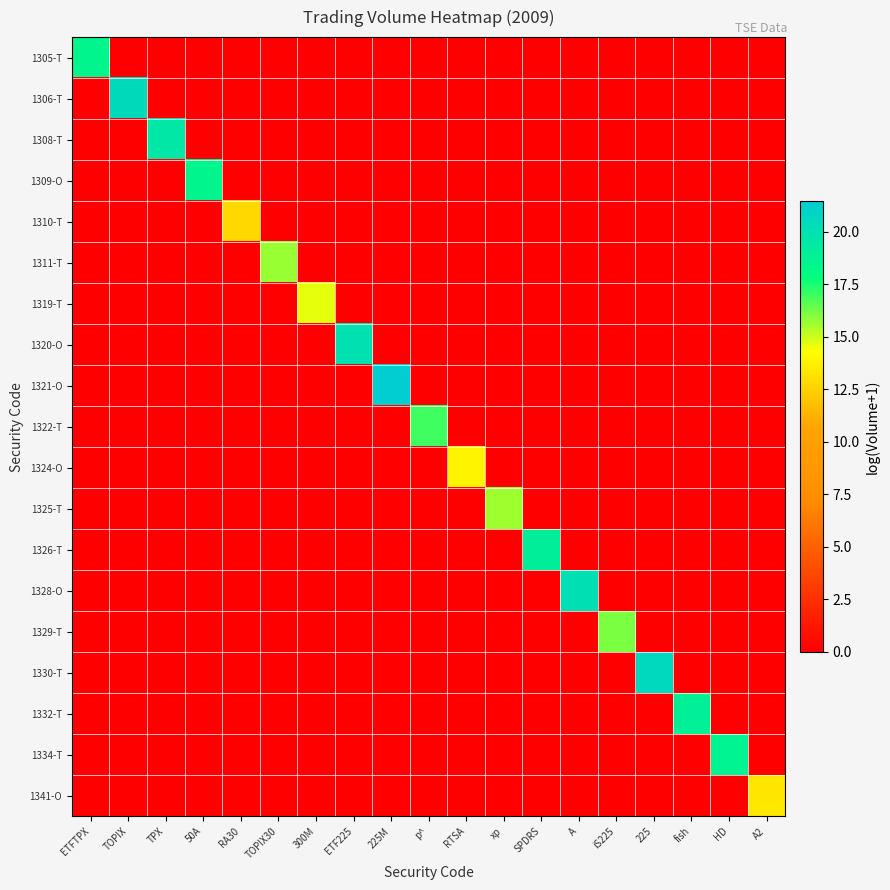

Reading right to left, list all the values displayed in this chart.

1305-T: A2=0.0	HD=0.0	fish=0.0	225=0.0	iS225=0.0	A=0.0	SPDRS=0.0	xp=0.0	RTSA=0.0	p^=0.0	225M=0.0	ETF225=0.0	300M=0.0	TOPIX30=0.0	RA30=0.0	50A=0.0	TPX=0.0	TOPIX=0.0	ETFTPX=18.5
1306-T: A2=0.0	HD=0.0	fish=0.0	225=0.0	iS225=0.0	A=0.0	SPDRS=0.0	xp=0.0	RTSA=0.0	p^=0.0	225M=0.0	ETF225=0.0	300M=0.0	TOPIX30=0.0	RA30=0.0	50A=0.0	TPX=0.0	TOPIX=20.5	ETFTPX=0.0
1308-T: A2=0.0	HD=0.0	fish=0.0	225=0.0	iS225=0.0	A=0.0	SPDRS=0.0	xp=0.0	RTSA=0.0	p^=0.0	225M=0.0	ETF225=0.0	300M=0.0	TOPIX30=0.0	RA30=0.0	50A=0.0	TPX=19.6	TOPIX=0.0	ETFTPX=0.0
1309-O: A2=0.0	HD=0.0	fish=0.0	225=0.0	iS225=0.0	A=0.0	SPDRS=0.0	xp=0.0	RTSA=0.0	p^=0.0	225M=0.0	ETF225=0.0	300M=0.0	TOPIX30=0.0	RA30=0.0	50A=18.5	TPX=0.0	TOPIX=0.0	ETFTPX=0.0
1310-T: A2=0.0	HD=0.0	fish=0.0	225=0.0	iS225=0.0	A=0.0	SPDRS=0.0	xp=0.0	RTSA=0.0	p^=0.0	225M=0.0	ETF225=0.0	300M=0.0	TOPIX30=0.0	RA30=12.8	50A=0.0	TPX=0.0	TOPIX=0.0	ETFTPX=0.0
1311-T: A2=0.0	HD=0.0	fish=0.0	225=0.0	iS225=0.0	A=0.0	SPDRS=0.0	xp=0.0	RTSA=0.0	p^=0.0	225M=0.0	ETF225=0.0	300M=0.0	TOPIX30=15.7	RA30=0.0	50A=0.0	TPX=0.0	TOPIX=0.0	ETFTPX=0.0
1319-T: A2=0.0	HD=0.0	fish=0.0	225=0.0	iS225=0.0	A=0.0	SPDRS=0.0	xp=0.0	RTSA=0.0	p^=0.0	225M=0.0	ETF225=0.0	300M=14.6	TOPIX30=0.0	RA30=0.0	50A=0.0	TPX=0.0	TOPIX=0.0	ETFTPX=0.0
1320-O: A2=0.0	HD=0.0	fish=0.0	225=0.0	iS225=0.0	A=0.0	SPDRS=0.0	xp=0.0	RTSA=0.0	p^=0.0	225M=0.0	ETF225=20.0	300M=0.0	TOPIX30=0.0	RA30=0.0	50A=0.0	TPX=0.0	TOPIX=0.0	ETFTPX=0.0
1321-O: A2=0.0	HD=0.0	fish=0.0	225=0.0	iS225=0.0	A=0.0	SPDRS=0.0	xp=0.0	RTSA=0.0	p^=0.0	225M=21.4	ETF225=0.0	300M=0.0	TOPIX30=0.0	RA30=0.0	50A=0.0	TPX=0.0	TOPIX=0.0	ETFTPX=0.0
1322-T: A2=0.0	HD=0.0	fish=0.0	225=0.0	iS225=0.0	A=0.0	SPDRS=0.0	xp=0.0	RTSA=0.0	p^=16.9	225M=0.0	ETF225=0.0	300M=0.0	TOPIX30=0.0	RA30=0.0	50A=0.0	TPX=0.0	TOPIX=0.0	ETFTPX=0.0
1324-O: A2=0.0	HD=0.0	fish=0.0	225=0.0	iS225=0.0	A=0.0	SPDRS=0.0	xp=0.0	RTSA=13.9	p^=0.0	225M=0.0	ETF225=0.0	300M=0.0	TOPIX30=0.0	RA30=0.0	50A=0.0	TPX=0.0	TOPIX=0.0	ETFTPX=0.0
1325-T: A2=0.0	HD=0.0	fish=0.0	225=0.0	iS225=0.0	A=0.0	SPDRS=0.0	xp=15.6	RTSA=0.0	p^=0.0	225M=0.0	ETF225=0.0	300M=0.0	TOPIX30=0.0	RA30=0.0	50A=0.0	TPX=0.0	TOPIX=0.0	ETFTPX=0.0
1326-T: A2=0.0	HD=0.0	fish=0.0	225=0.0	iS225=0.0	A=0.0	SPDRS=19.1	xp=0.0	RTSA=0.0	p^=0.0	225M=0.0	ETF225=0.0	300M=0.0	TOPIX30=0.0	RA30=0.0	50A=0.0	TPX=0.0	TOPIX=0.0	ETFTPX=0.0
1328-O: A2=0.0	HD=0.0	fish=0.0	225=0.0	iS225=0.0	A=20.1	SPDRS=0.0	xp=0.0	RTSA=0.0	p^=0.0	225M=0.0	ETF225=0.0	300M=0.0	TOPIX30=0.0	RA30=0.0	50A=0.0	TPX=0.0	TOPIX=0.0	ETFTPX=0.0
1329-T: A2=0.0	HD=0.0	fish=0.0	225=0.0	iS225=16.1	A=0.0	SPDRS=0.0	xp=0.0	RTSA=0.0	p^=0.0	225M=0.0	ETF225=0.0	300M=0.0	TOPIX30=0.0	RA30=0.0	50A=0.0	TPX=0.0	TOPIX=0.0	ETFTPX=0.0
1330-T: A2=0.0	HD=0.0	fish=0.0	225=20.5	iS225=0.0	A=0.0	SPDRS=0.0	xp=0.0	RTSA=0.0	p^=0.0	225M=0.0	ETF225=0.0	300M=0.0	TOPIX30=0.0	RA30=0.0	50A=0.0	TPX=0.0	TOPIX=0.0	ETFTPX=0.0
1332-T: A2=0.0	HD=0.0	fish=18.8	225=0.0	iS225=0.0	A=0.0	SPDRS=0.0	xp=0.0	RTSA=0.0	p^=0.0	225M=0.0	ETF225=0.0	300M=0.0	TOPIX30=0.0	RA30=0.0	50A=0.0	TPX=0.0	TOPIX=0.0	ETFTPX=0.0
1334-T: A2=0.0	HD=18.7	fish=0.0	225=0.0	iS225=0.0	A=0.0	SPDRS=0.0	xp=0.0	RTSA=0.0	p^=0.0	225M=0.0	ETF225=0.0	300M=0.0	TOPIX30=0.0	RA30=0.0	50A=0.0	TPX=0.0	TOPIX=0.0	ETFTPX=0.0
1341-O: A2=13.4	HD=0.0	fish=0.0	225=0.0	iS225=0.0	A=0.0	SPDRS=0.0	xp=0.0	RTSA=0.0	p^=0.0	225M=0.0	ETF225=0.0	300M=0.0	TOPIX30=0.0	RA30=0.0	50A=0.0	TPX=0.0	TOPIX=0.0	ETFTPX=0.0